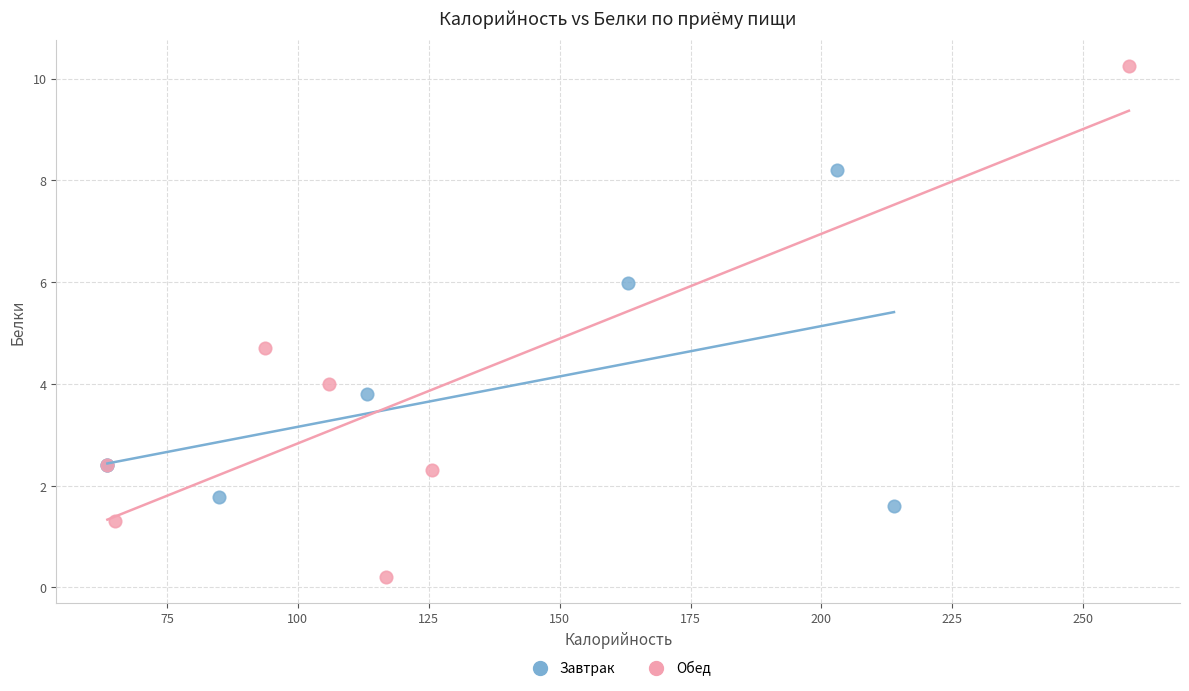

Which series reaches the maximum Y coordinate?

Обед